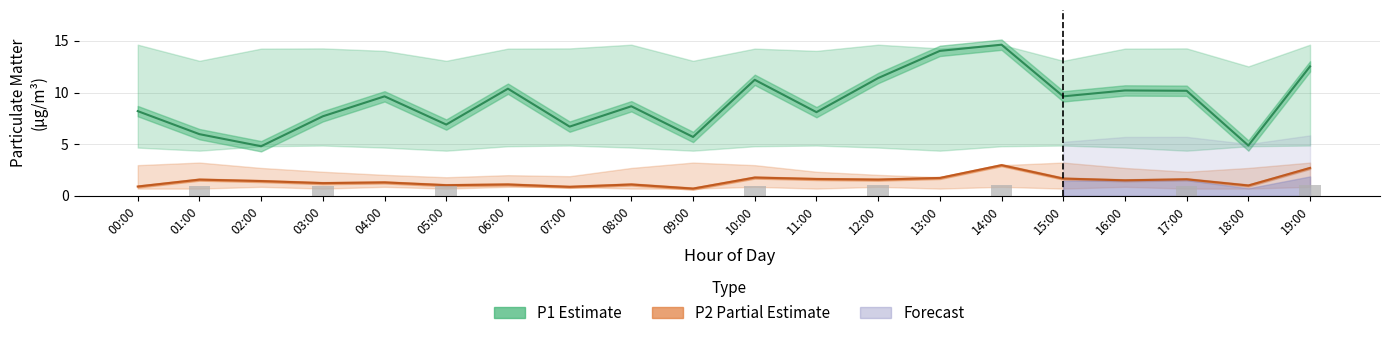

What is the value of the P1 (Estimate) bar at the 8th from the left?

6.7